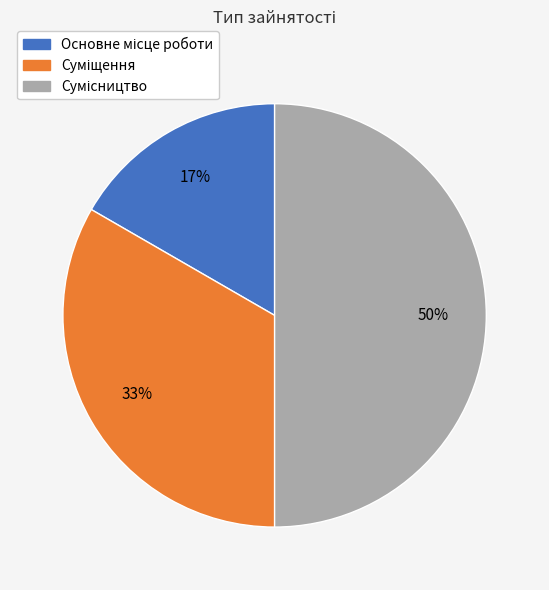

To the nearest percent, what is the average slice percentage?

33%